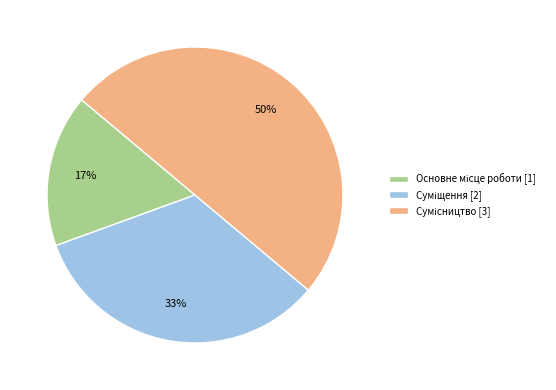

To the nearest percent, what is the average slice percentage?

33%